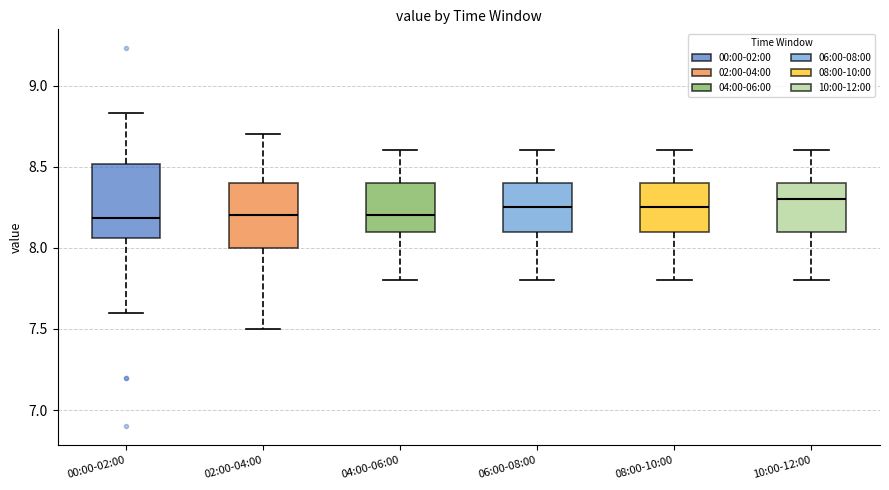

Reading left to right, transcribe this box plot: for each box, give where its median line is, the range the box spans, and where its two whiskers end, as read against the y-axis. The values are not printed on the chart, so give them approximately, as read against the axis.

00:00-02:00: median 8.20, box 8.05 to 8.50, whiskers 7.60 to 8.85
02:00-04:00: median 8.20, box 8.00 to 8.40, whiskers 7.50 to 8.70
04:00-06:00: median 8.20, box 8.10 to 8.40, whiskers 7.80 to 8.60
06:00-08:00: median 8.25, box 8.10 to 8.40, whiskers 7.80 to 8.60
08:00-10:00: median 8.25, box 8.10 to 8.40, whiskers 7.80 to 8.60
10:00-12:00: median 8.30, box 8.10 to 8.40, whiskers 7.80 to 8.60